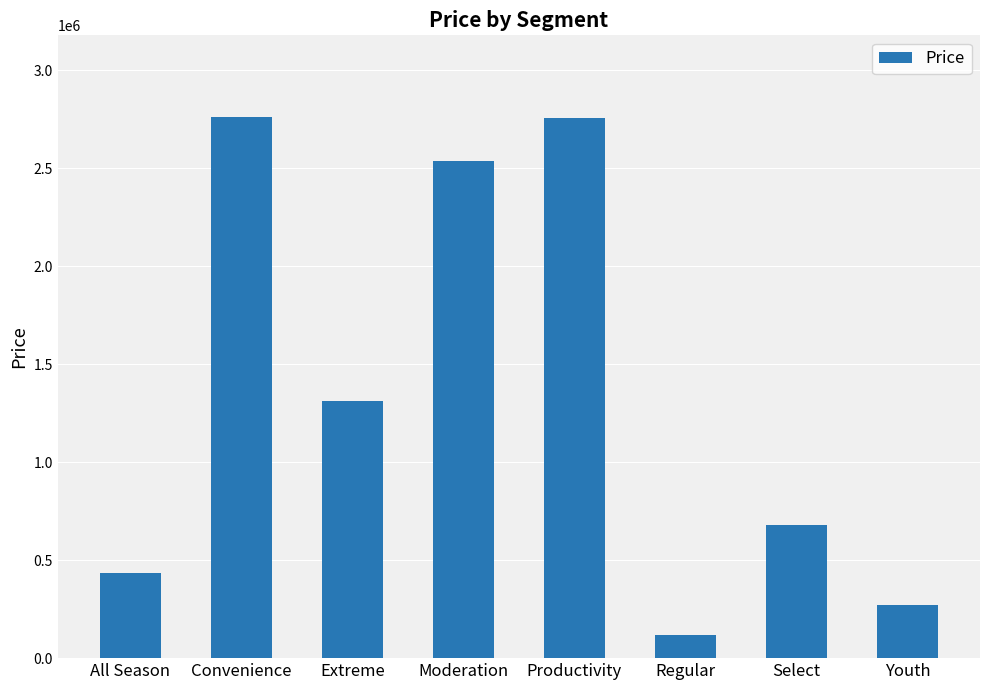

How many bars are there in total?

8